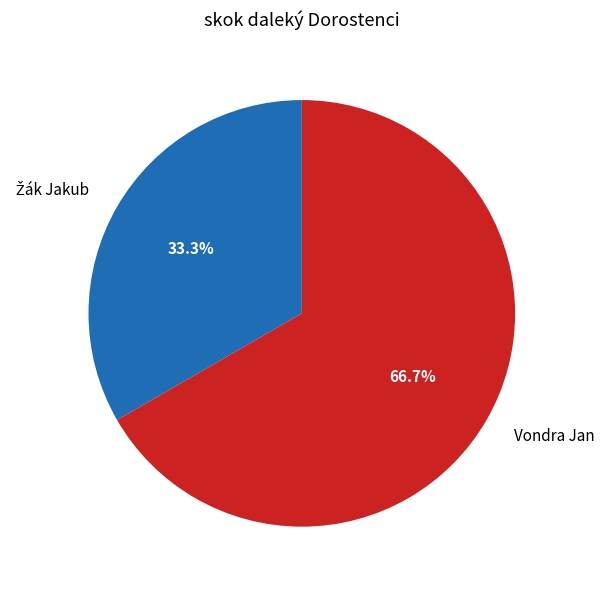

What is the largest slice in the pie chart?

Vondra Jan